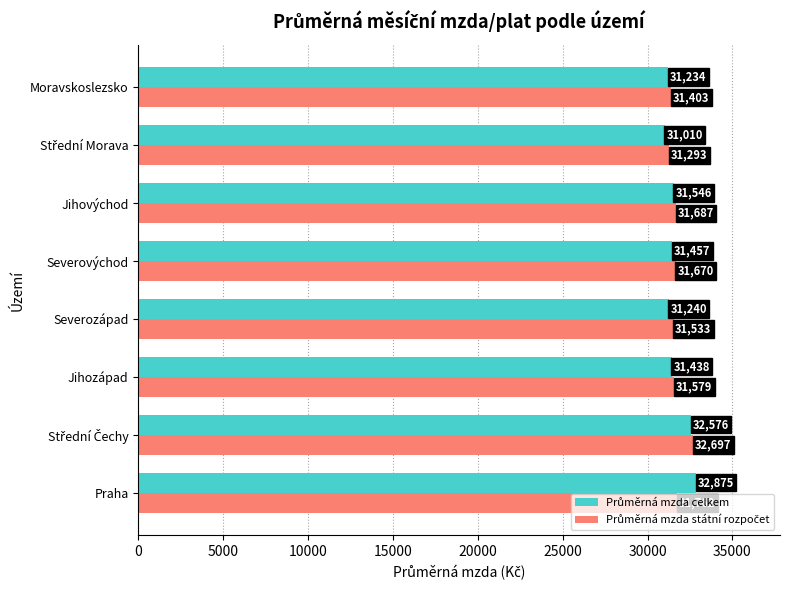

Which category has the highest value across all series?

Praha